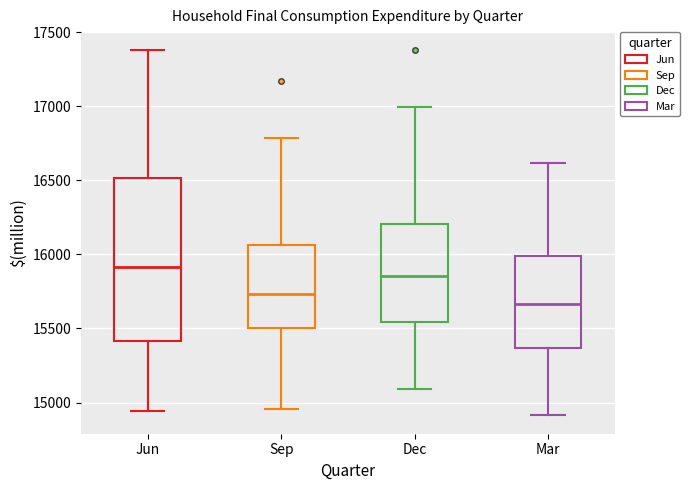

Where does the upper whisker of the box for Jun end on the y-axis? The values are not printed on the chart, so give them approximately, as read against the axis.

17400